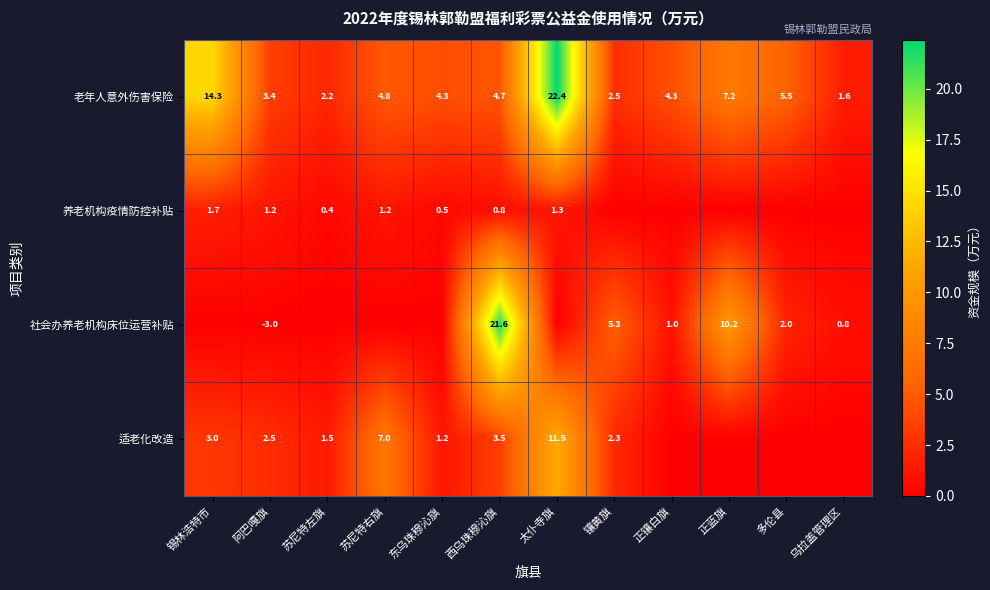

The value of 适老化改造 at 苏尼特右旗 is 12.3. True or false?

False